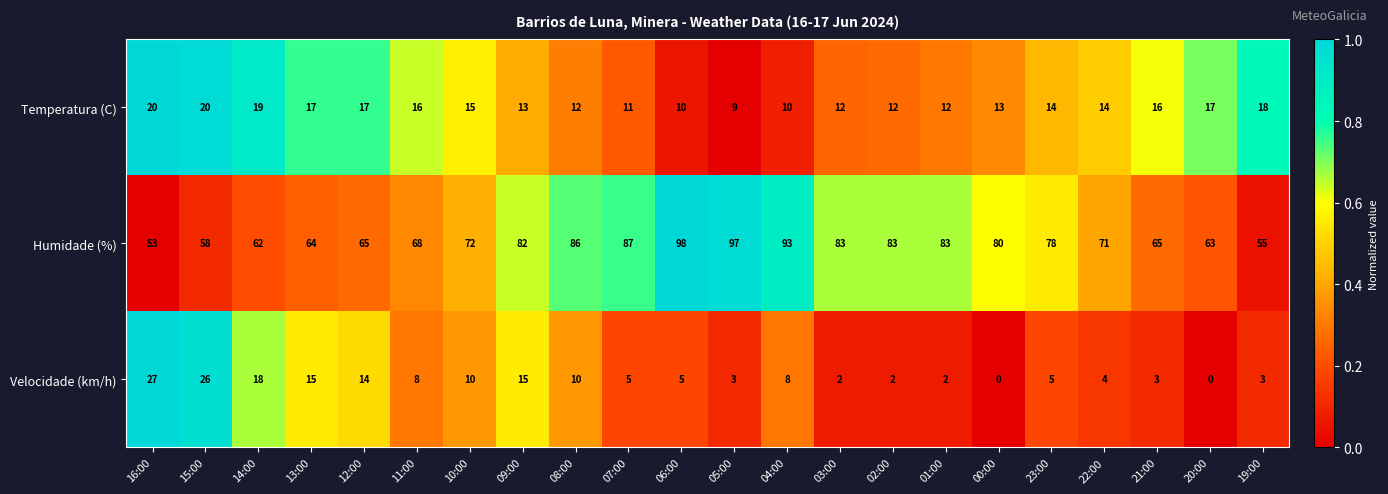

At how many categories does at least one series exceed 0?

22